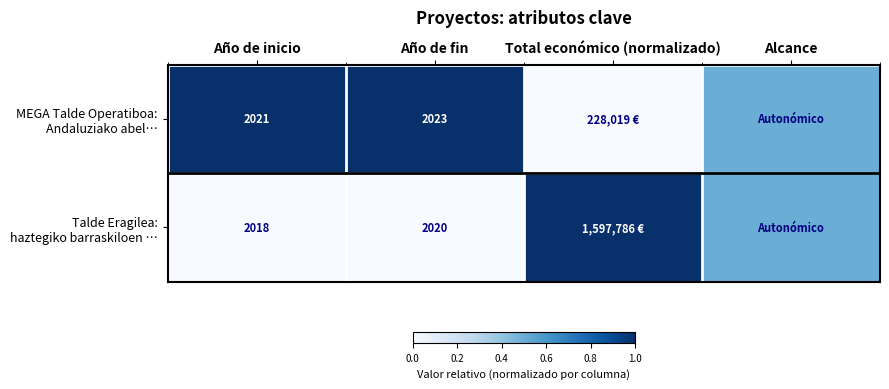

Which category has the lowest value across all series?

Total económico (normalizado)